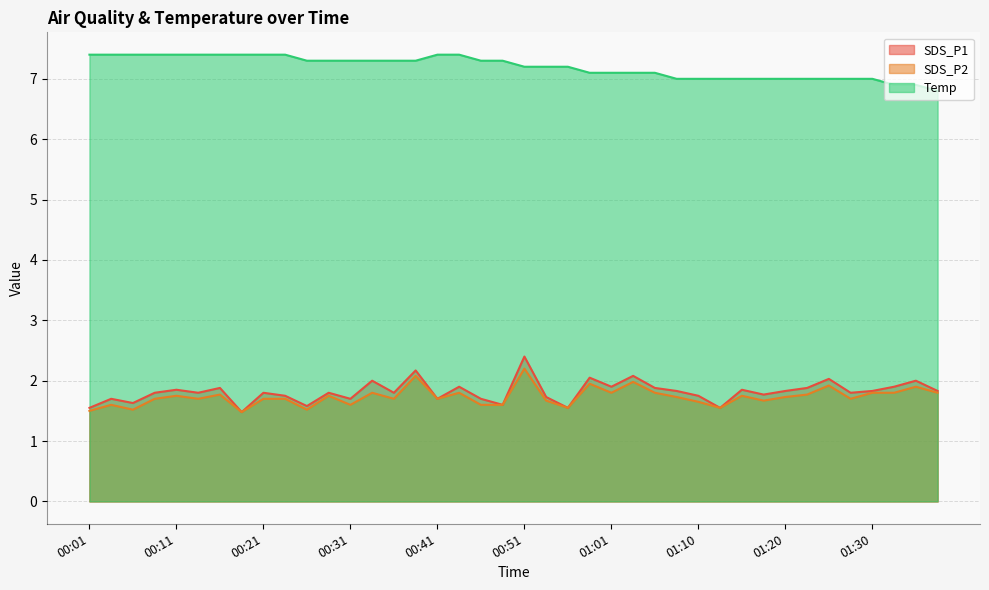

Is the value of SDS_P2 at 00:43 greater than the value of Temp at 01:01?

No